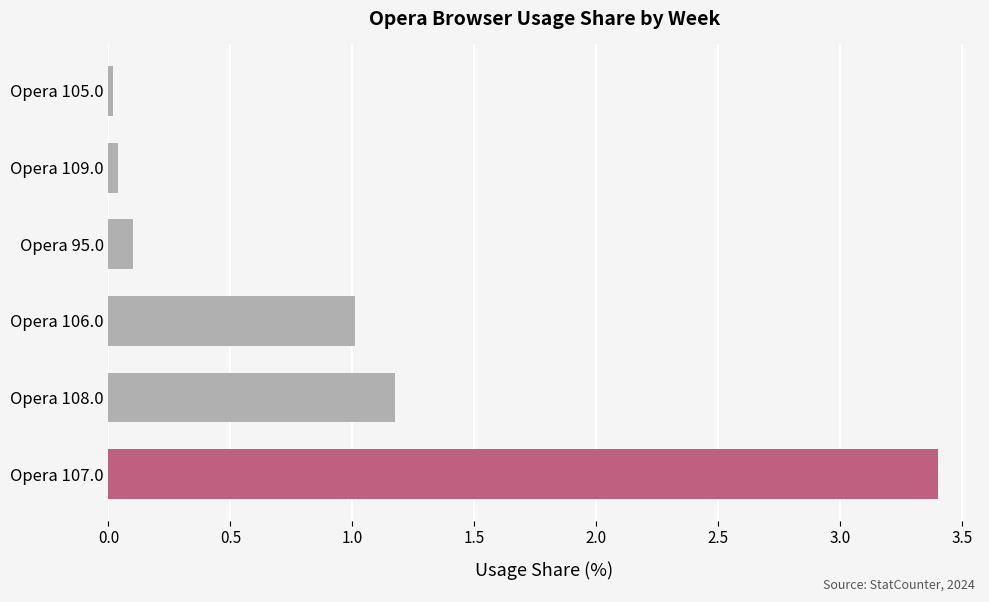

What is the sum of the values at Opera 107.0 and Opera 106.0?

4.4